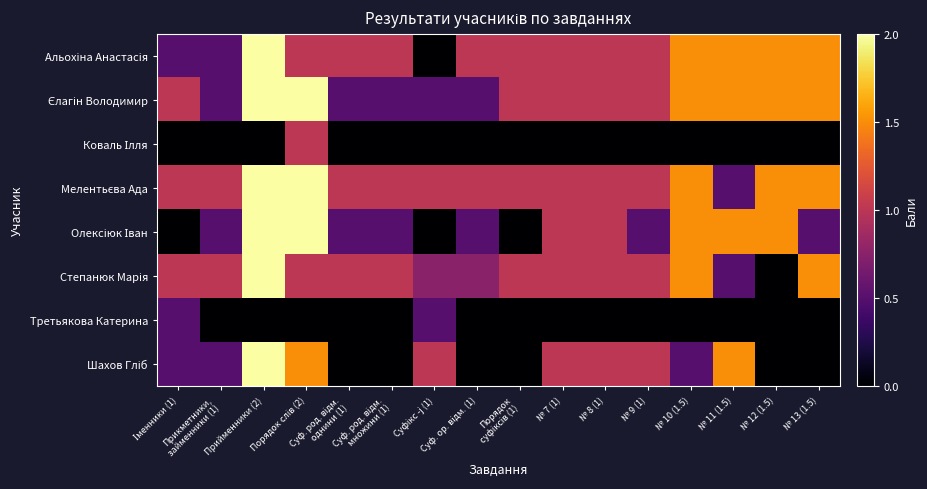

What is the difference between the highest and lowest values at № 7 (1)?

1.0